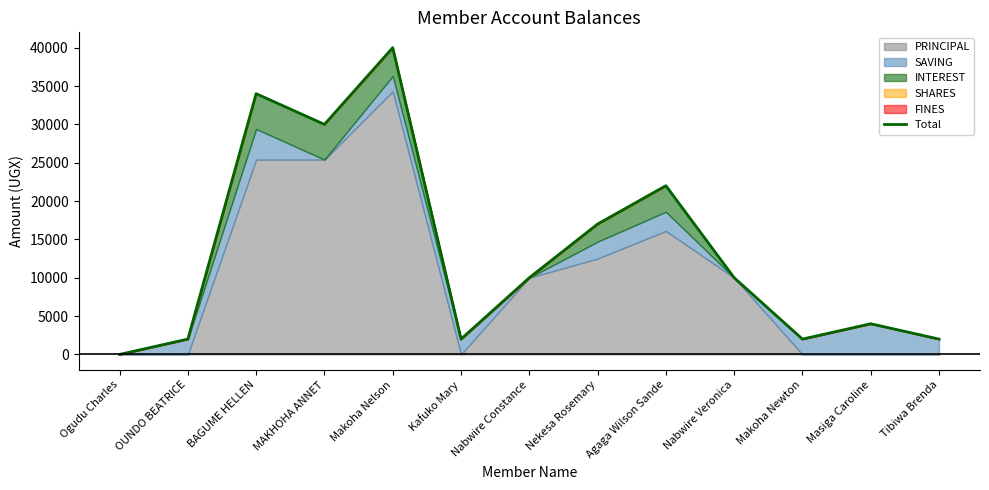

Reading left to right, list all the values displayed in this chart.

Ogudu Charles=0	OUNDO BEATRICE=2000	BAGUME HELLEN=34000	MAKHOHA ANNET=30000	Makoha Nelson=40000	Kafuko Mary=2000	Nabwire Constance=10000	Nekesa Rosemary=17000	Agaga Wilson Sande=22000	Nabwire Veronica=10000	Makoha Newton=2000	Masiga Caroline=4000	Tibiwa Brenda=2000